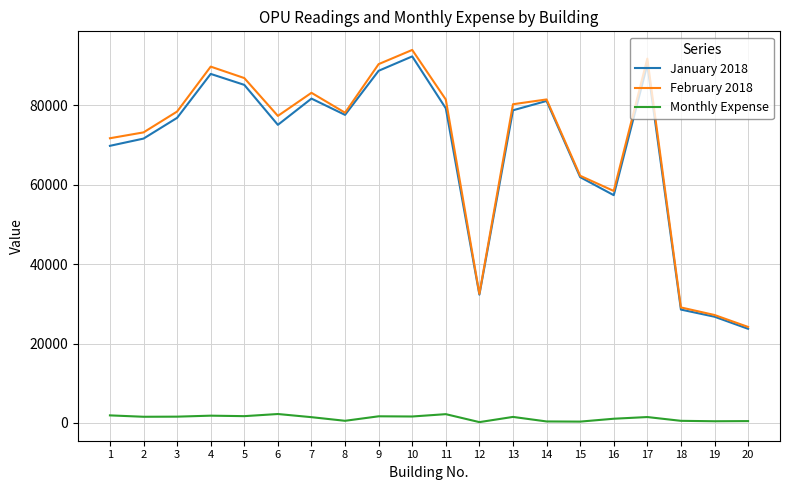

What is the greatest value displayed?

93959